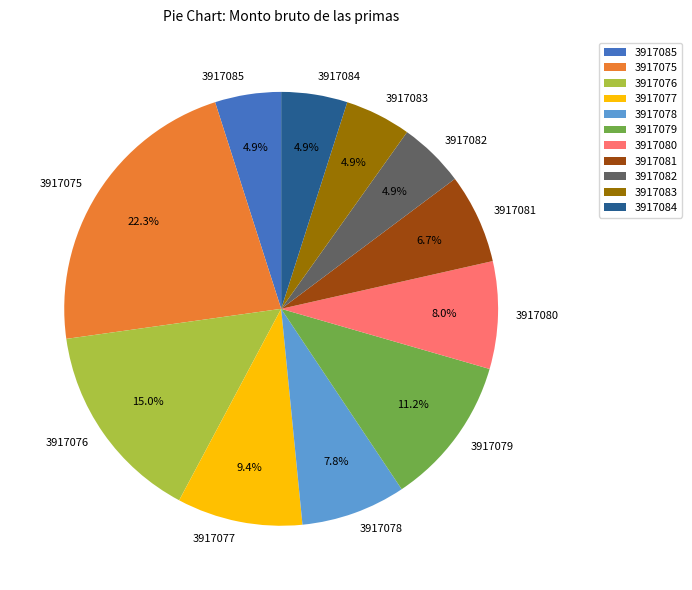

What is the ratio of the value at 3917081 to the value at 3917084?

1.4